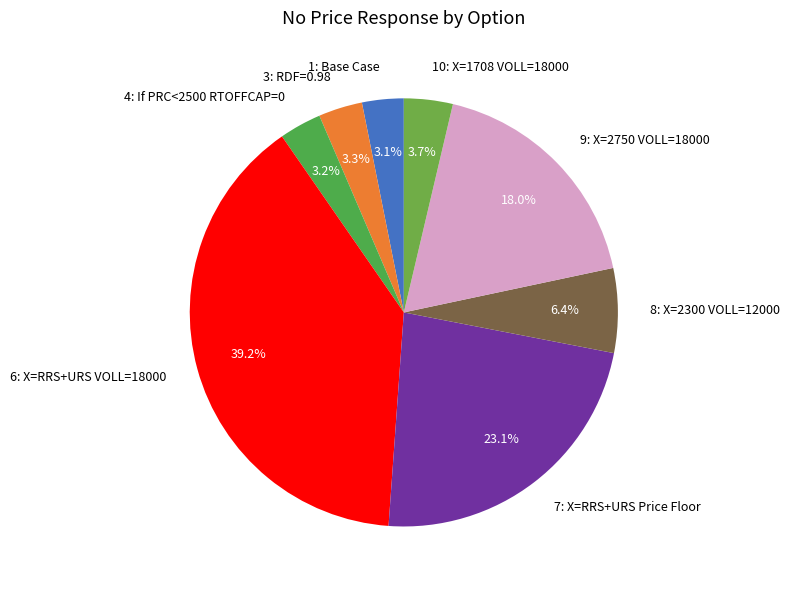

Between 9: X=2750 VOLL=18000 and 6: X=RRS+URS VOLL=18000, which is larger?

6: X=RRS+URS VOLL=18000